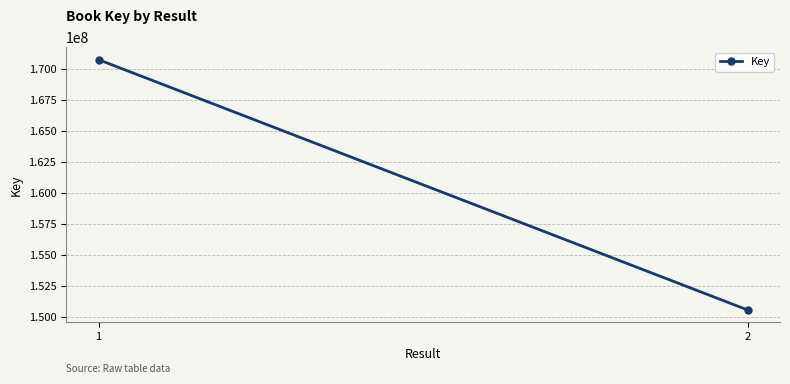

List the labels in order of value, smallest first.

2, 1